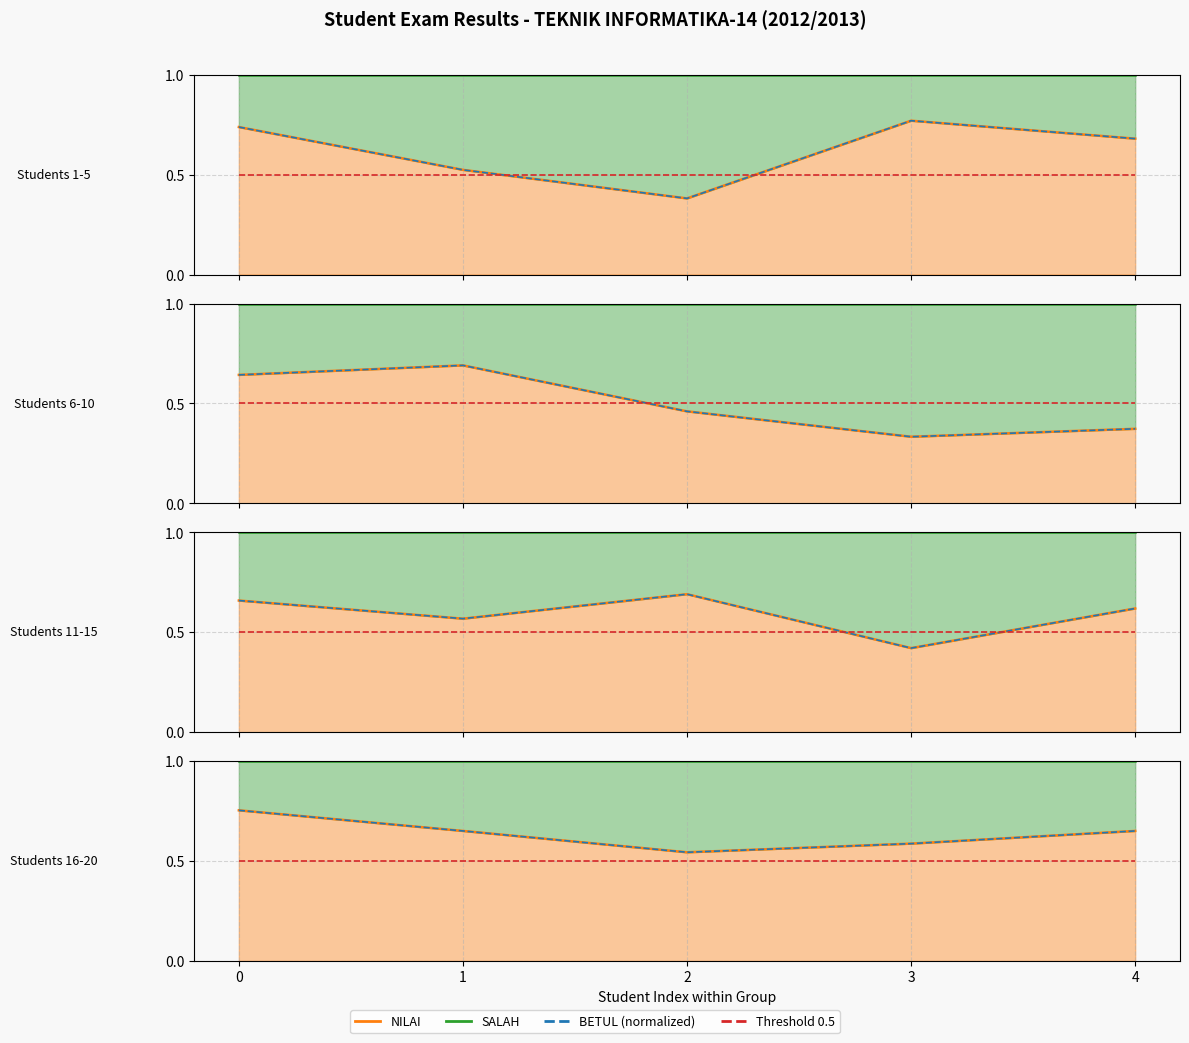

The BETUL (normalized) series shows 0.8 at 0. True or false?

True